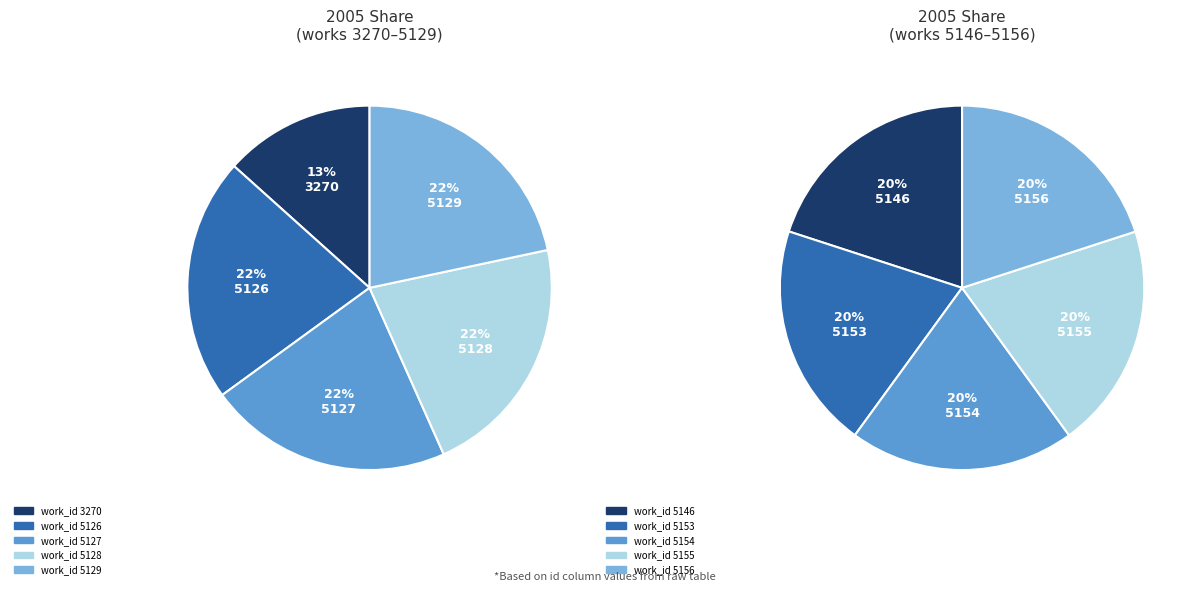

Combined, do 5128 and 5153 account for over 50%?

No